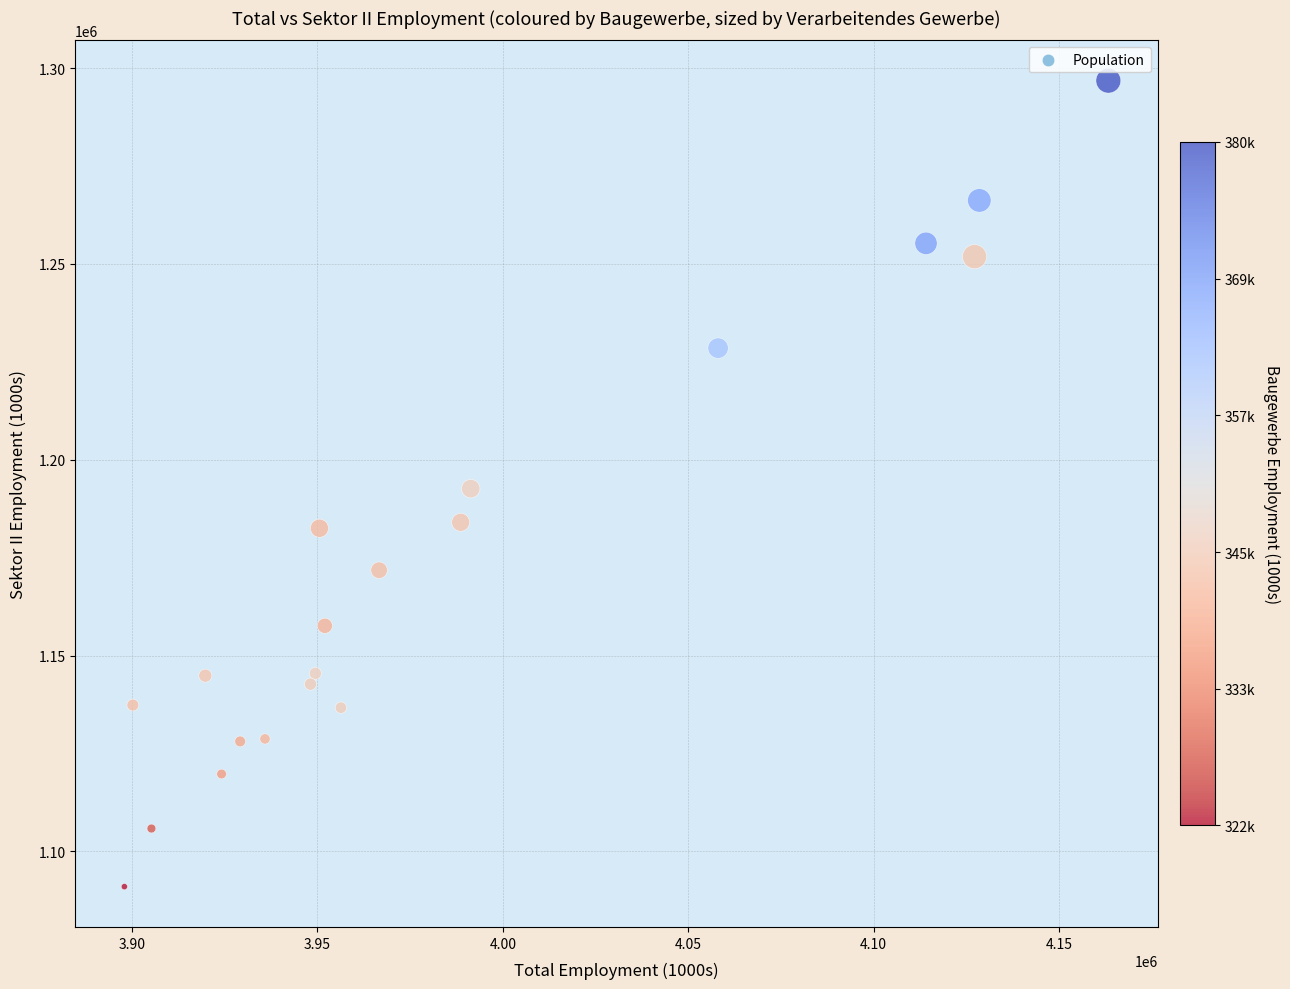

What is the range of X values (max minus min)?

265452.9